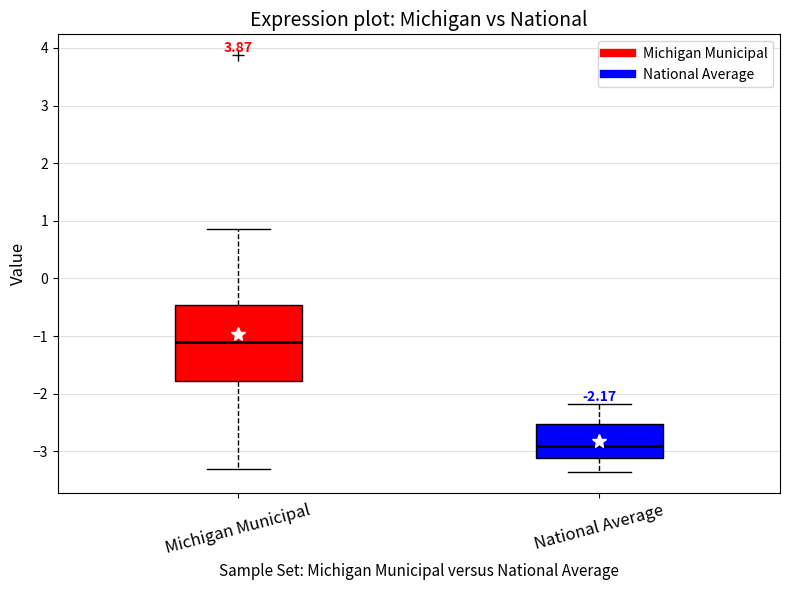

Which box has the highest median line?

Michigan Municipal